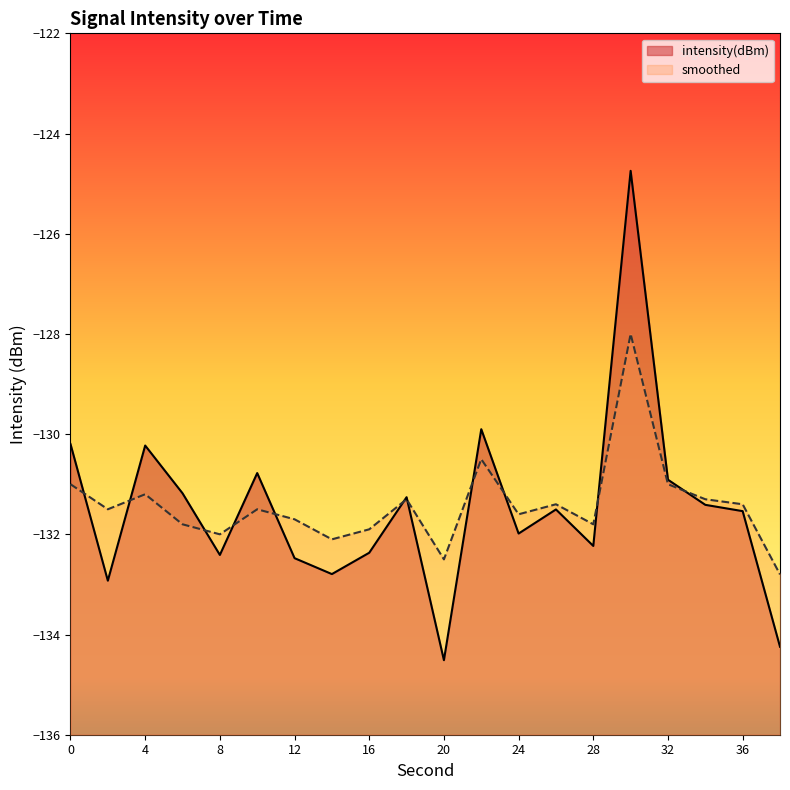

In intensity(dBm), how many points are higher than both neighbors (excluding endpoints)?

6